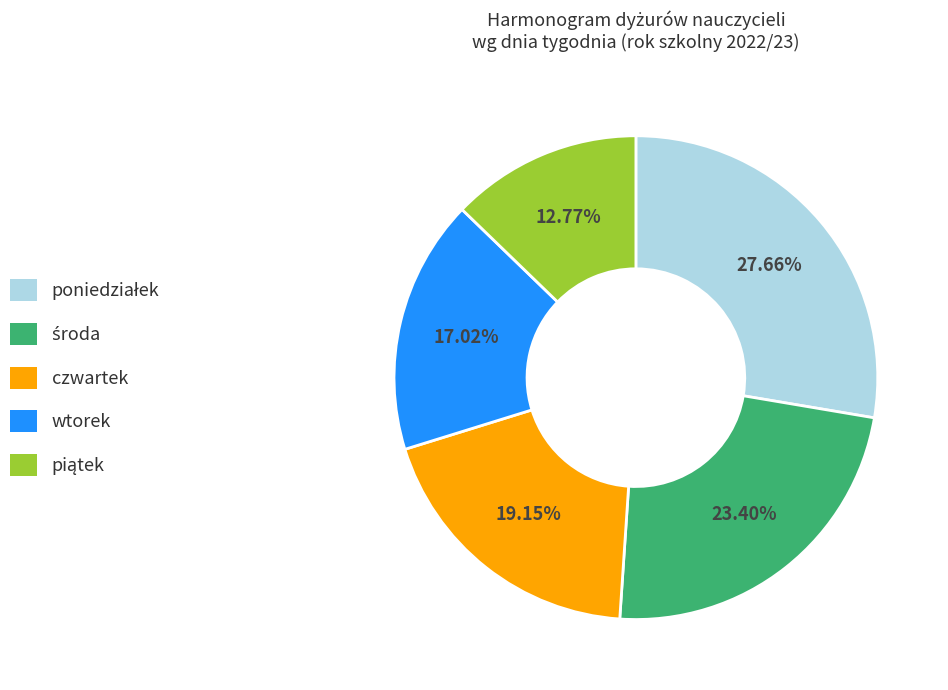

Does wtorek account for over 50% of the chart?

No